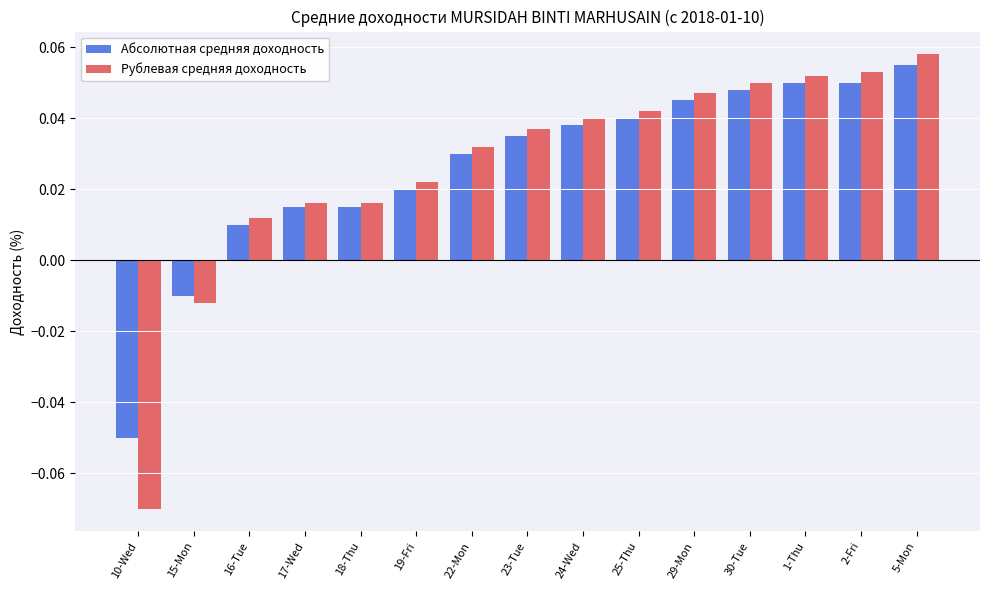

Which category has the highest value in the Абсолютная средняя доходность series?

5-Mon